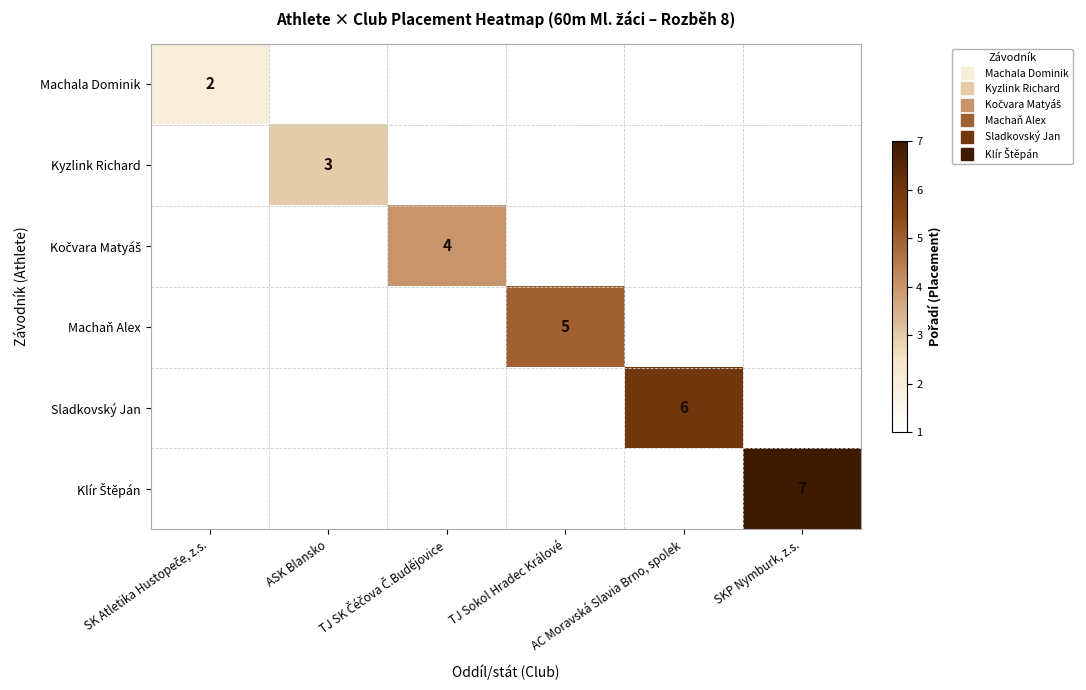

Rank the series by their maximum value, from lowest to highest.

Machala Dominik, Kyzlink Richard, Kočvara Matyáš, Machaň Alex, Sladkovský Jan, Klír Štěpán